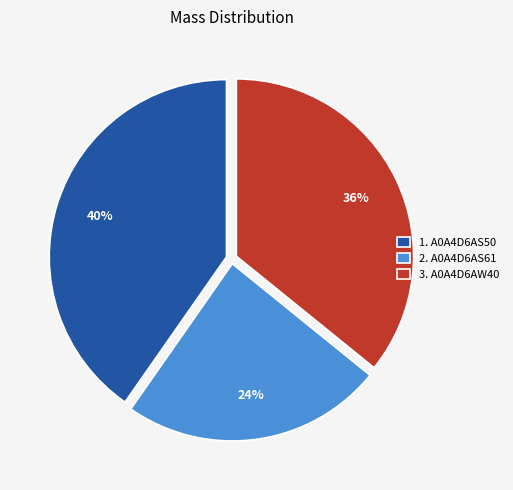

The 3. A0A4D6AW40 slice represents 36% of the pie. True or false?

True